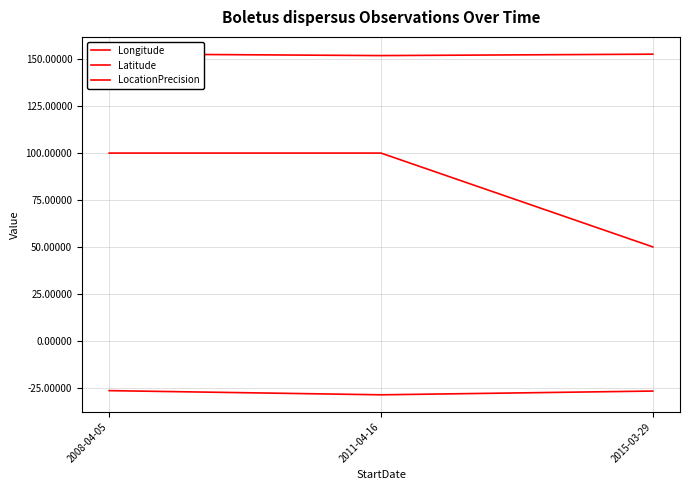

Does the chart have visible grid lines?

Yes